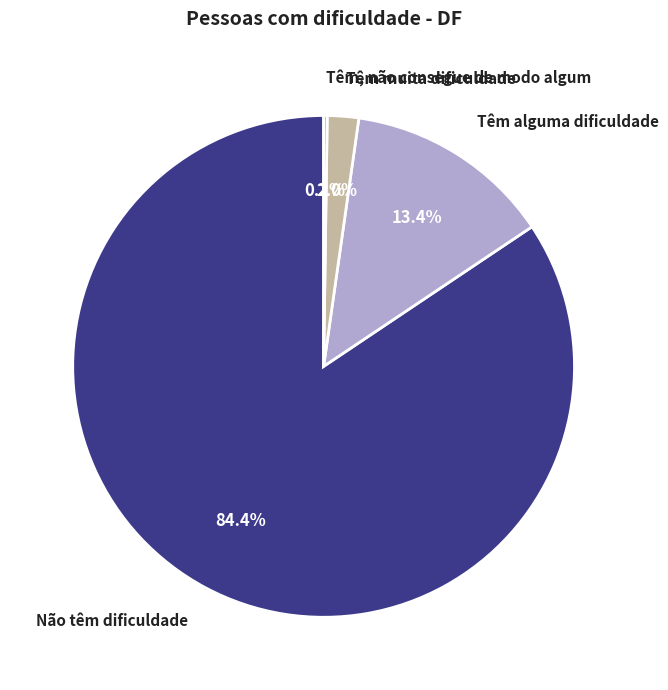

Combined, what portion of the pie is Têm muita dificuldade and Não têm dificuldade?

86.4%